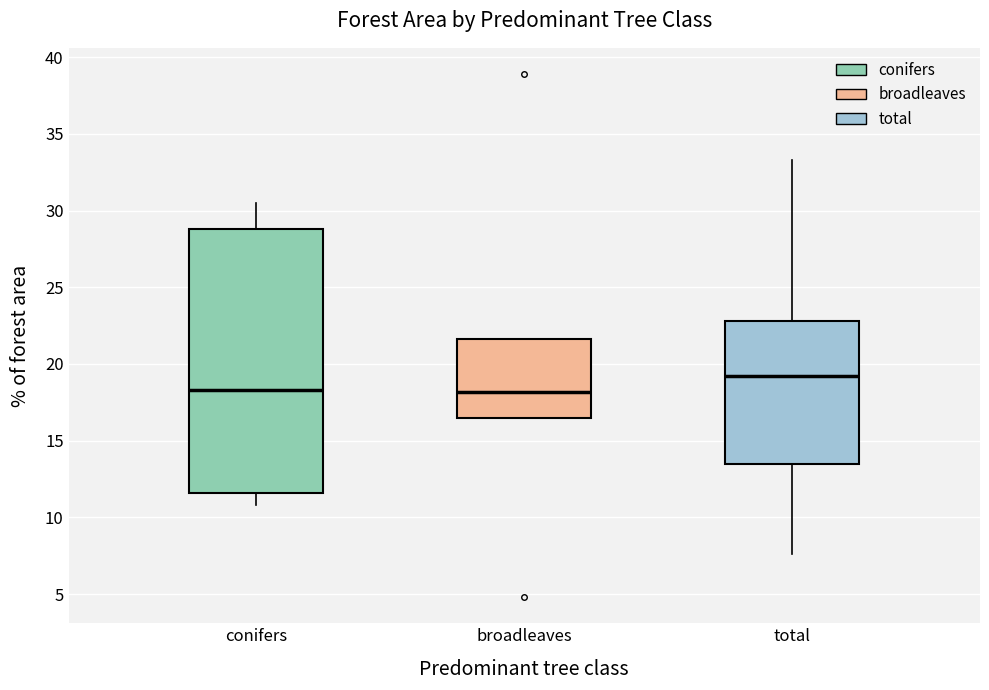

Which box is the tallest, from its lower edge to its upper edge?

conifers